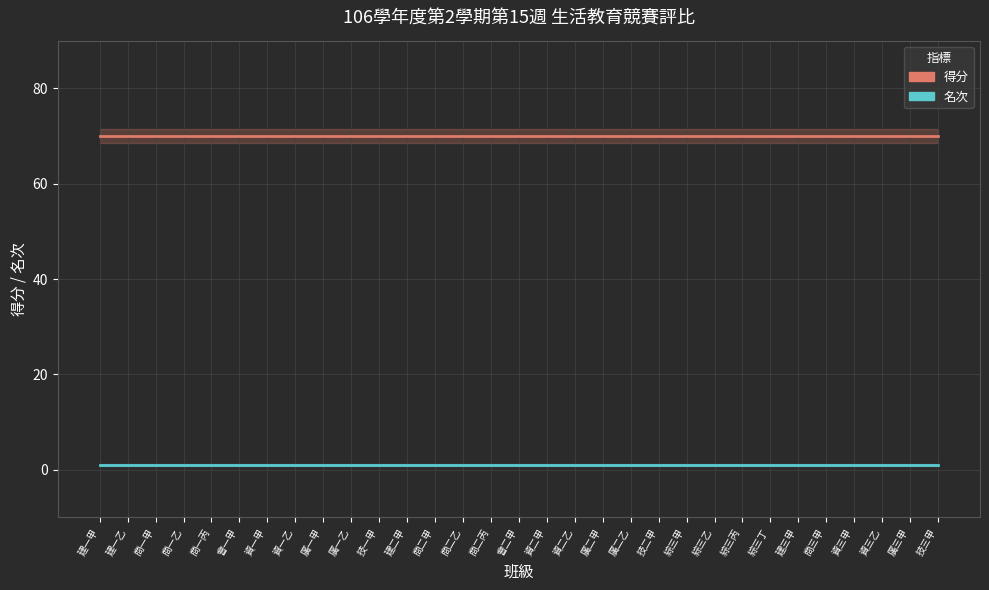

What is the sum of all 得分 values?

2170